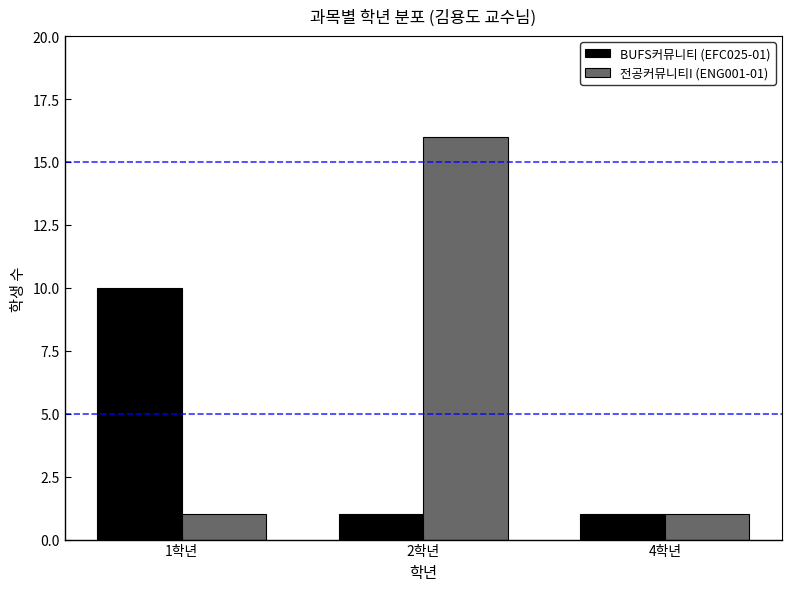

Rank the series by their maximum value, from lowest to highest.

BUFS커뮤니티 (EFC025-01), 전공커뮤니티I (ENG001-01)